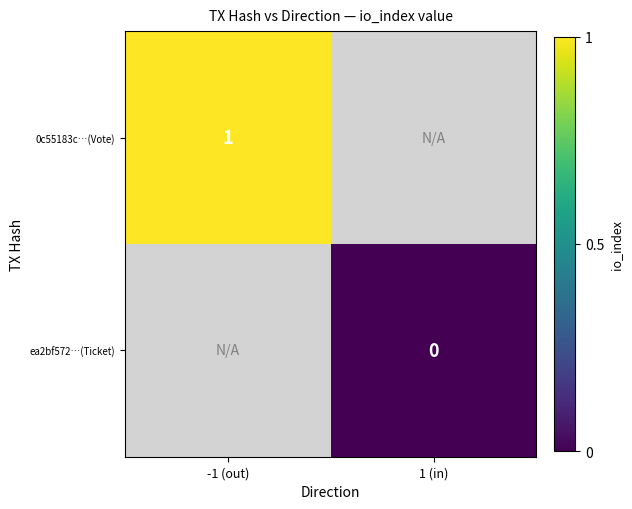

Which series has the widest spread of values?

0c55183c…(Vote)